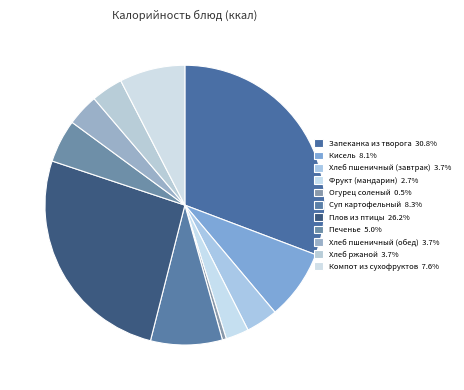

Is there a majority slice in this chart?

No